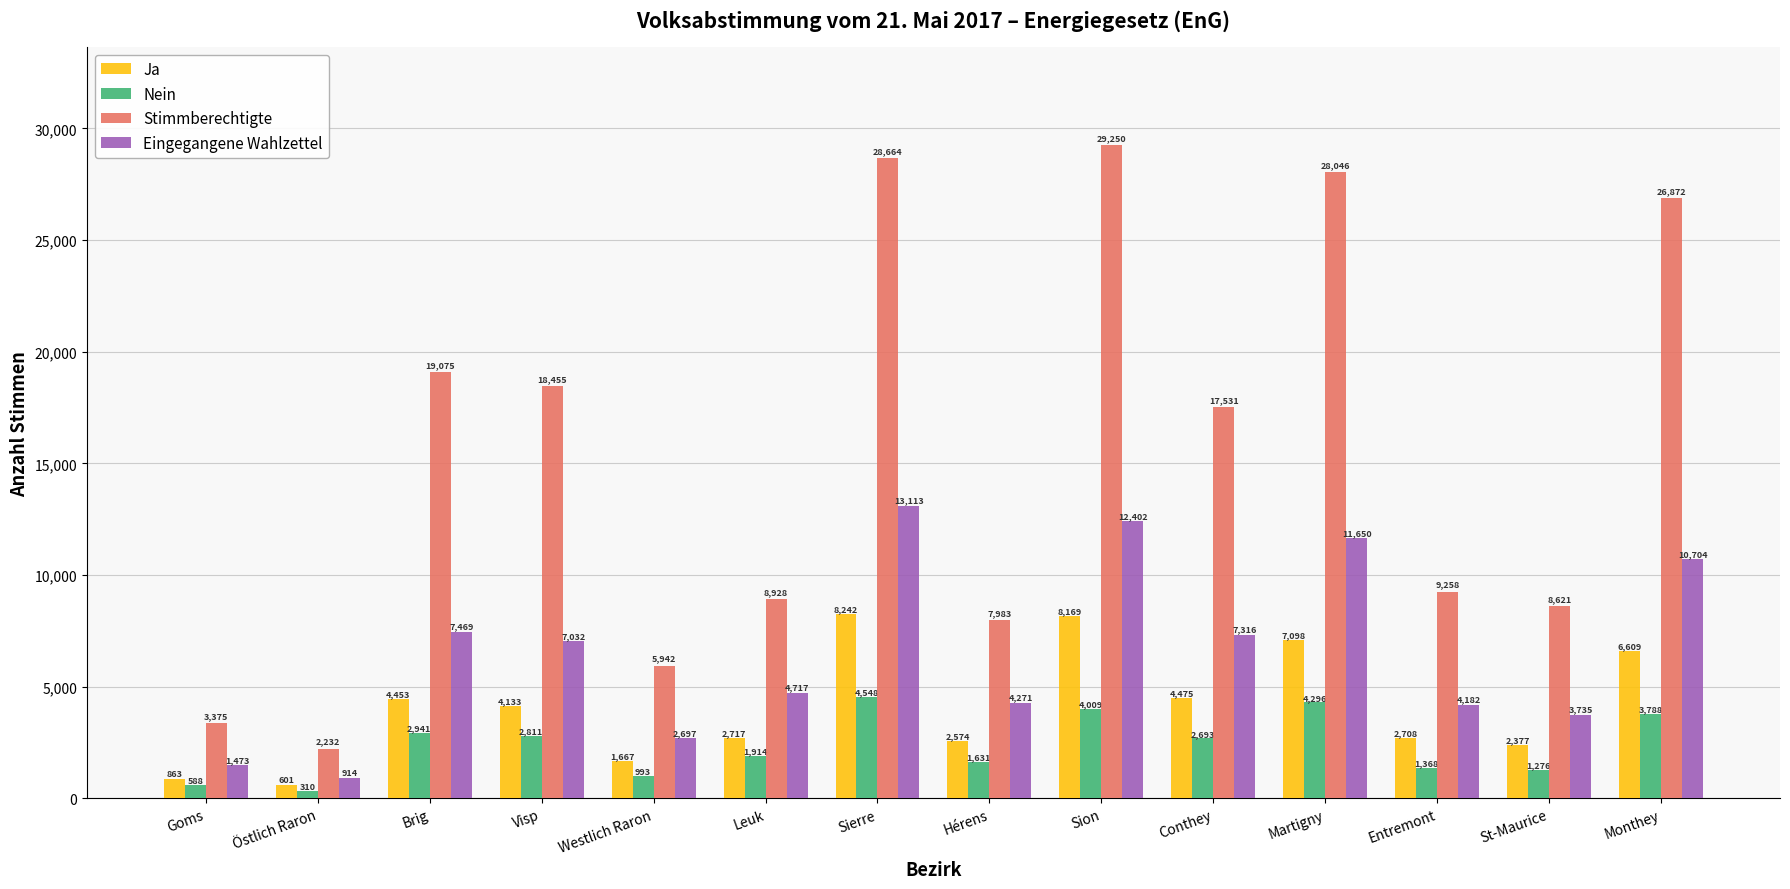

What is the value of the Eingegangene Wahlzettel bar at the 12th from the left?

4182